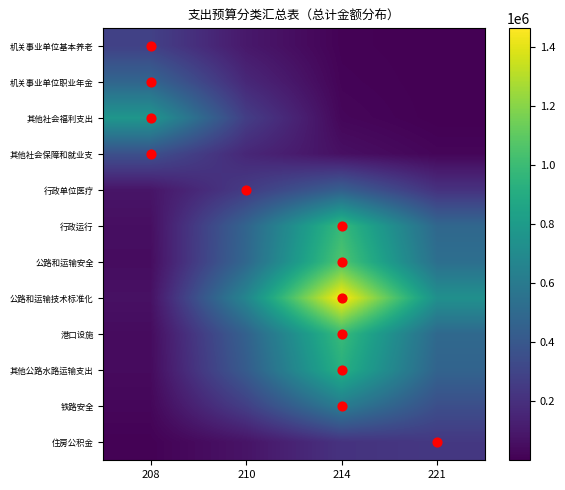

Reading left to right, list all the values displayed in this chart.

机关事业单位基本养老: 208=282876.9	210=97363.1	214=8697.0	221=171.5
机关事业单位职业年金: 208=479233.7	210=164986.1	214=14754.8	221=292.6
其他社会福利支出: 208=770578.2	210=267522.3	214=25530.6	221=973.9
其他社会保障和就业支: 208=358517.8	210=161284.4	214=61692.2	221=21312.2
行政单位医疗: 208=81603.9	210=256859.4	214=443078.1	221=211730.0
行政运行: 208=56952.9	210=470632.8	214=985814.6	221=489684.9
公路和运输安全: 208=48772.4	210=488441.7	214=1063732.7	221=532844.7
公路和运输技术标准化: 208=65618.1	210=670078.1	214=1464797.1	221=734333.9
港口设施: 208=44454.7	210=454096.4	214=992741.2	221=497768.5
其他公路水路运输支出: 208=41369.2	210=422697.4	214=925436.3	221=468022.0
铁路安全: 208=26562.8	210=272686.0	214=611400.4	221=352138.5
住房公积金: 208=7188.7	210=77364.7	214=213503.0	221=239598.3